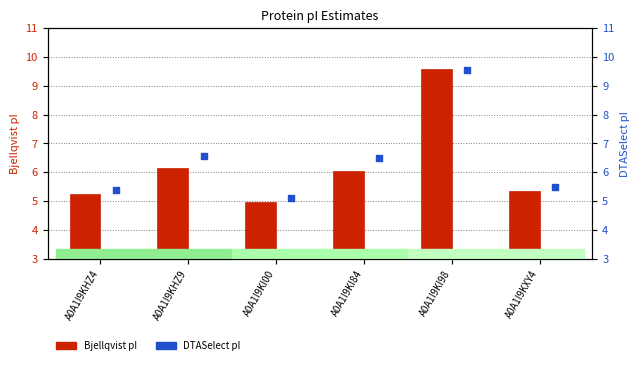

Which series has the largest Y range (max minus min)?

Bjellqvist